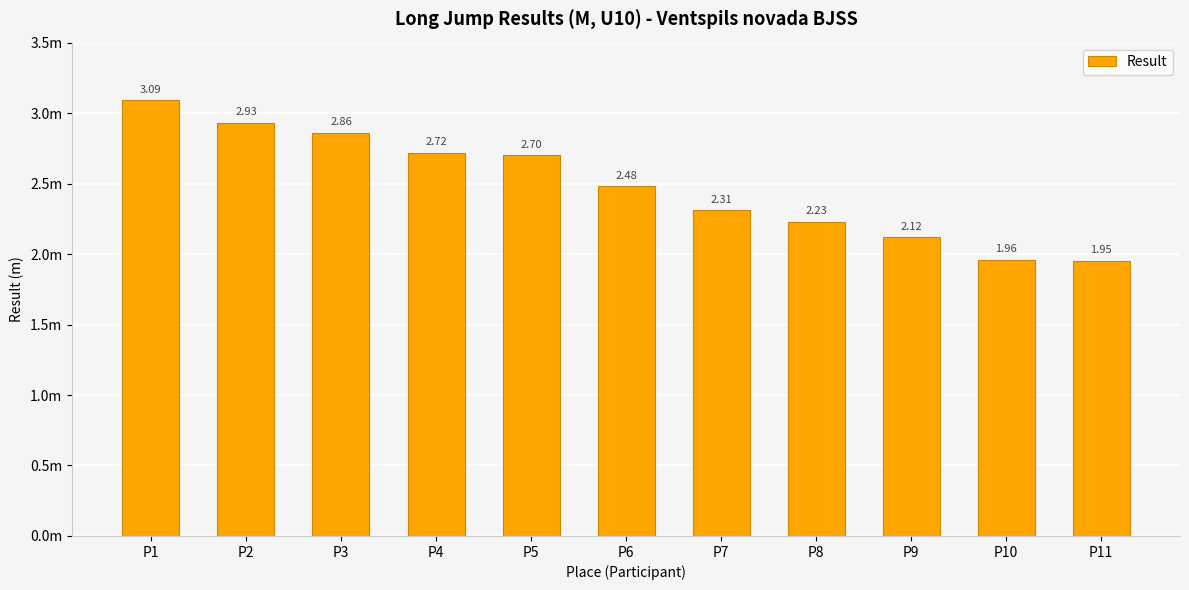

Which has a higher value, P1 or P8?

P1